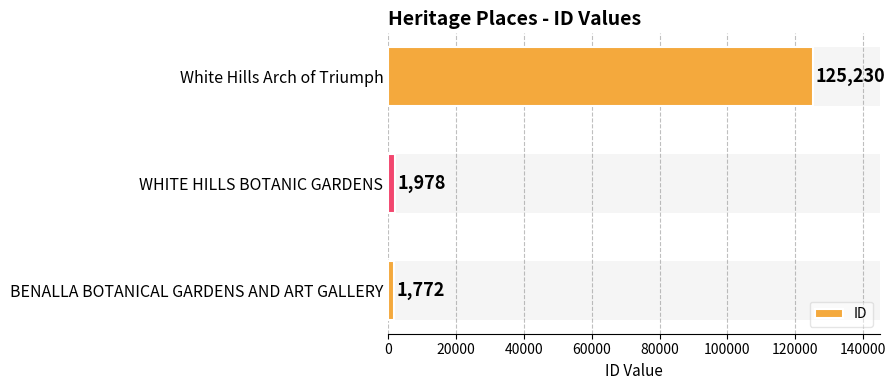

Does the chart contain any negative values?

No